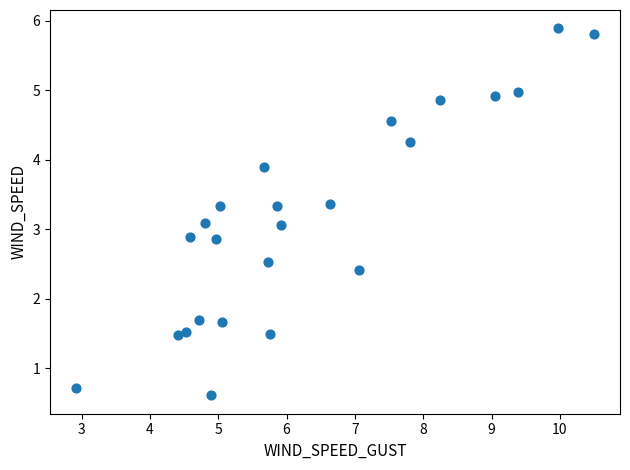

What is the range of X values (max minus min)?

7.6